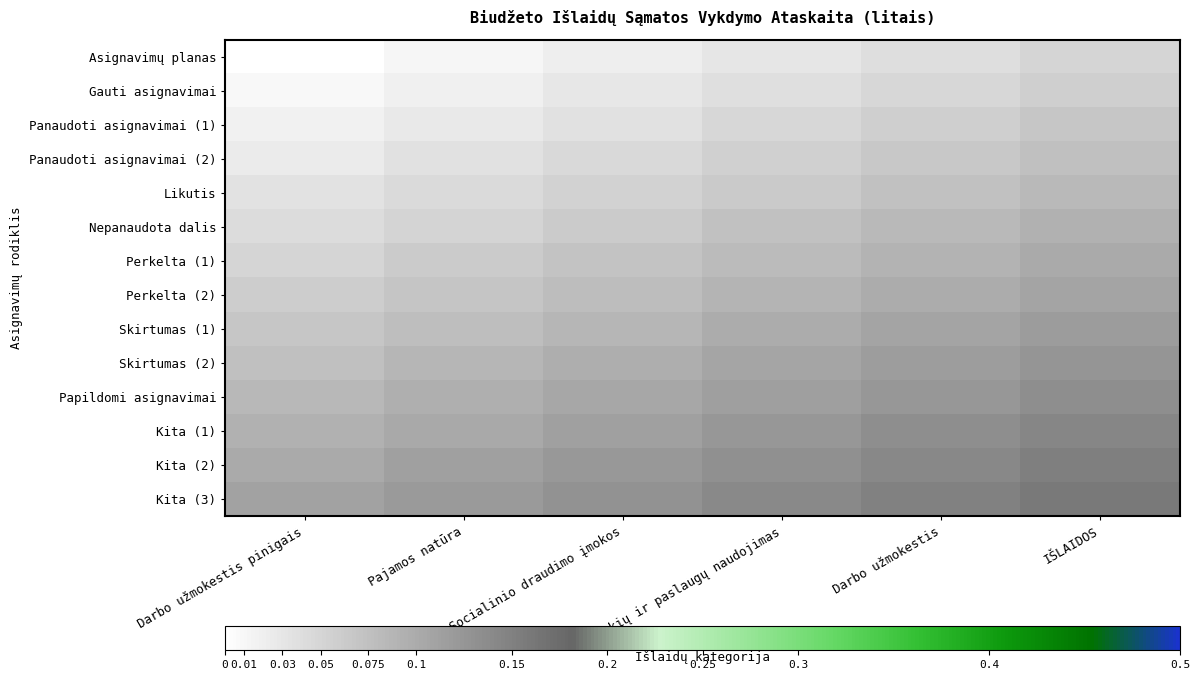

Which has a higher value, Prekių ir paslaugų naudojimas or Darbo užmokestis pinigais?

Prekių ir paslaugų naudojimas